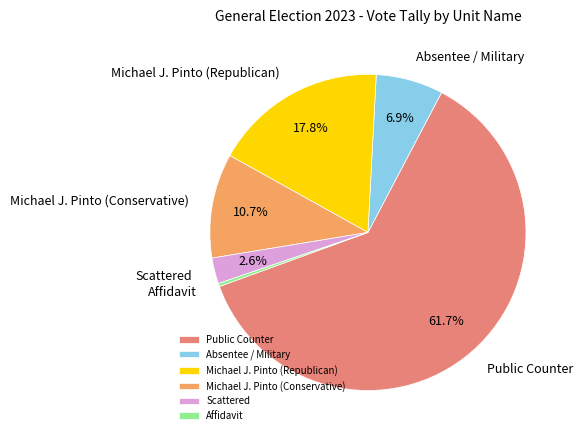

How many segments does this pie chart have?

6